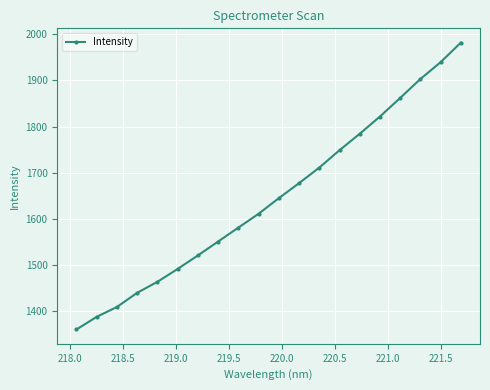

What is the value of the 20th point from the left?

1982.0